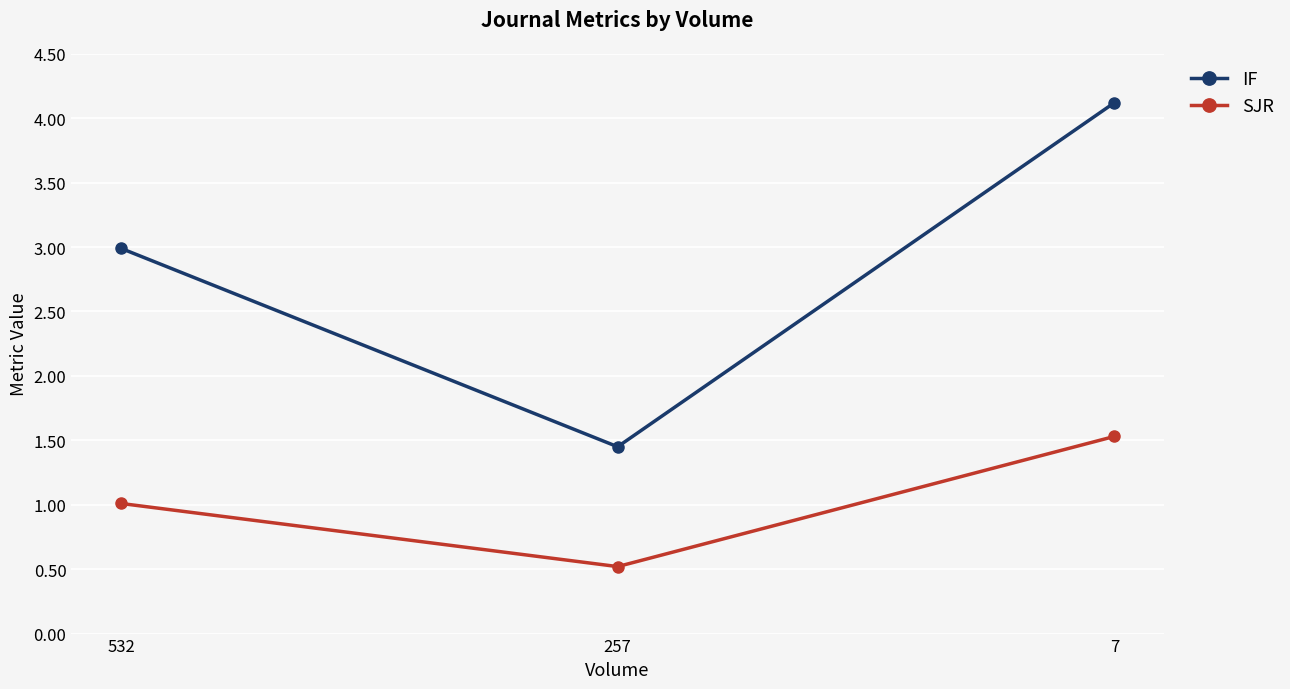

How many categories are shown in the chart?

3